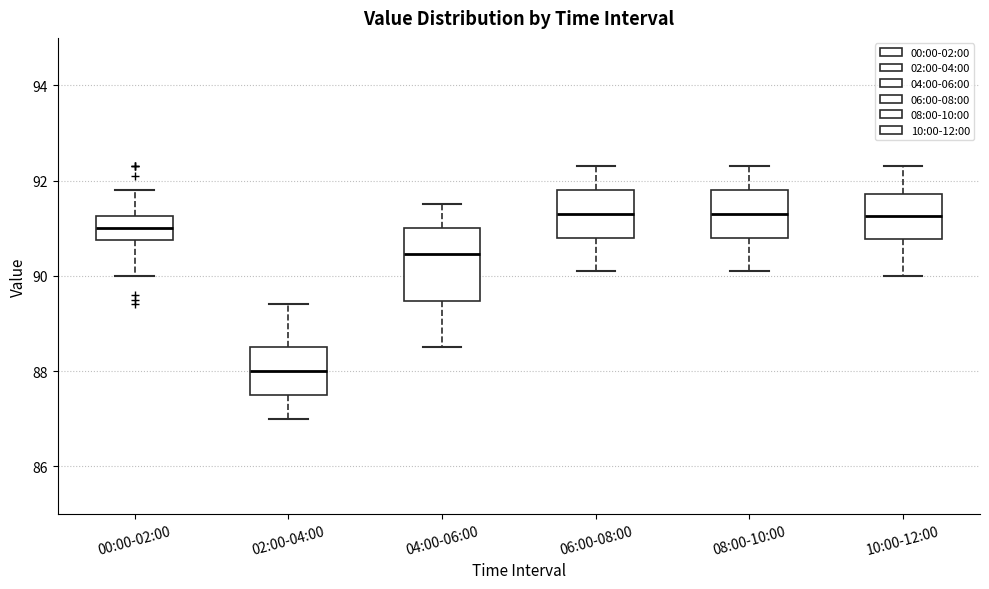

Comparing the boxes themselves (not the whiskers), which one is the tallest?

04:00-06:00